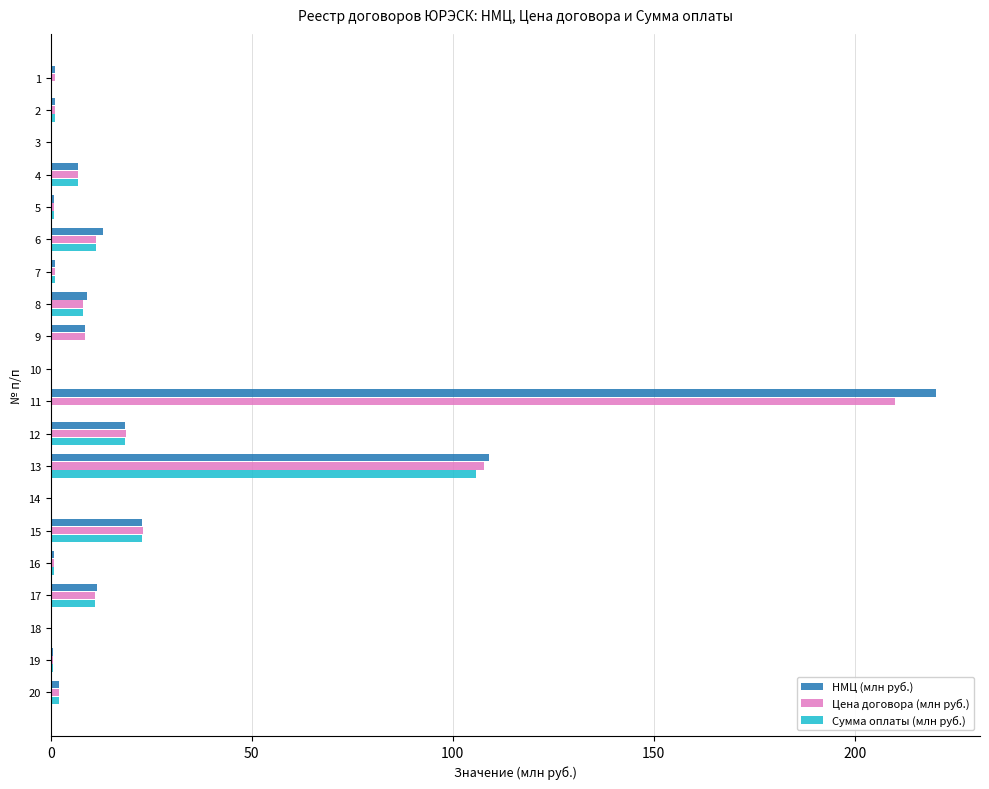

At which label does НМЦ (млн руб.) reach its peak?

11